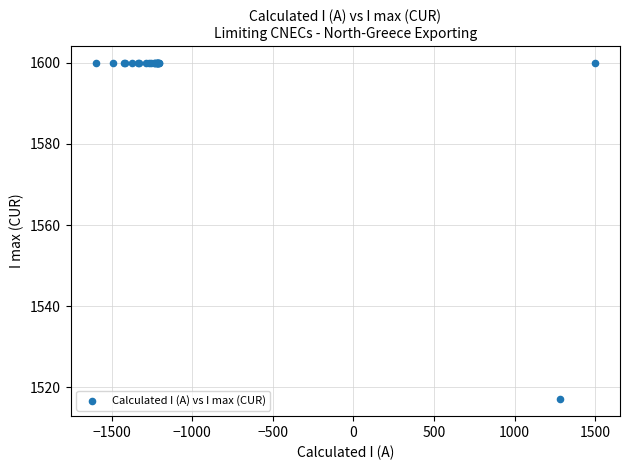

What Y value in the scatter plot is closest to 1558?

1517